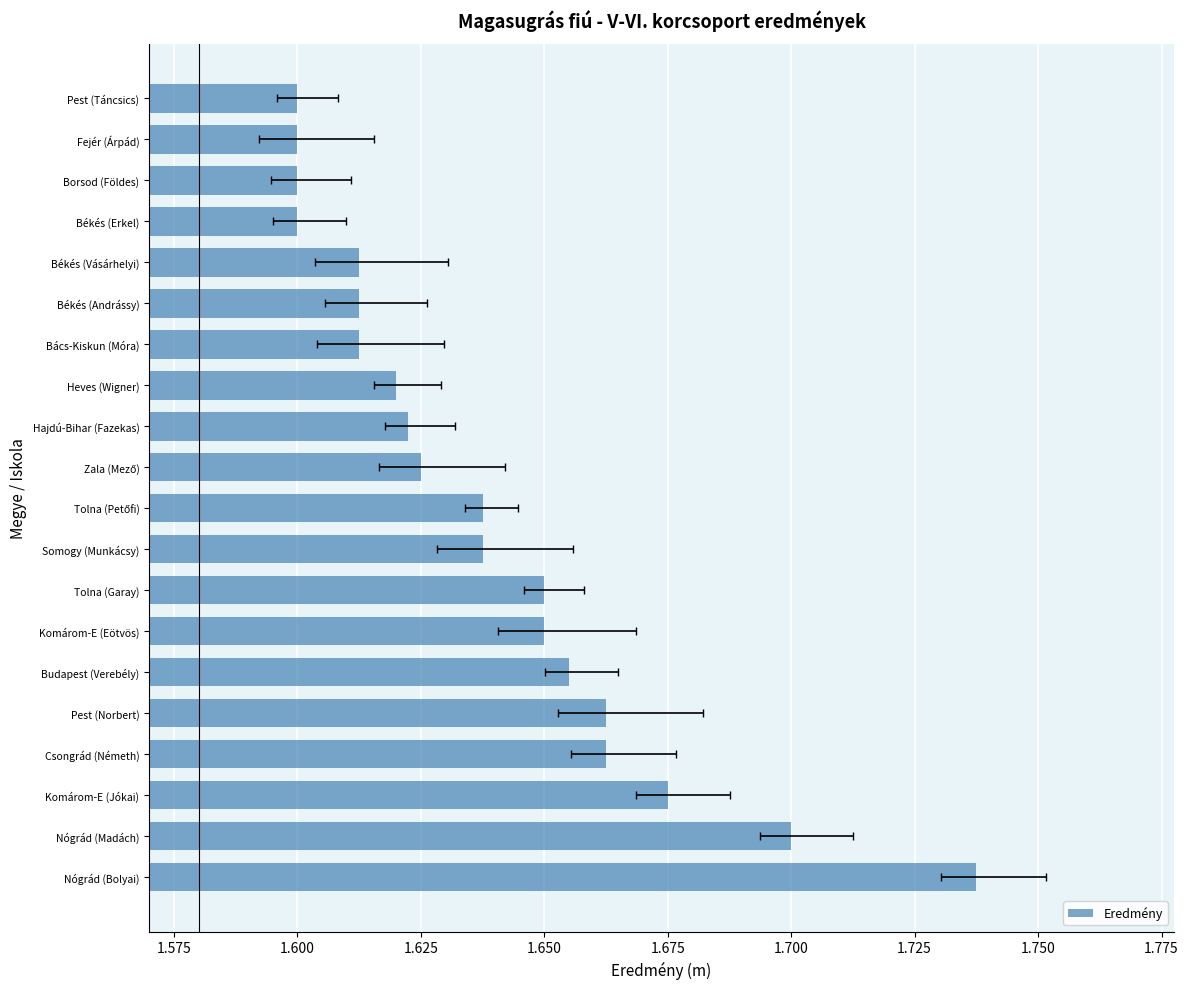

What position from the left is 14?

15